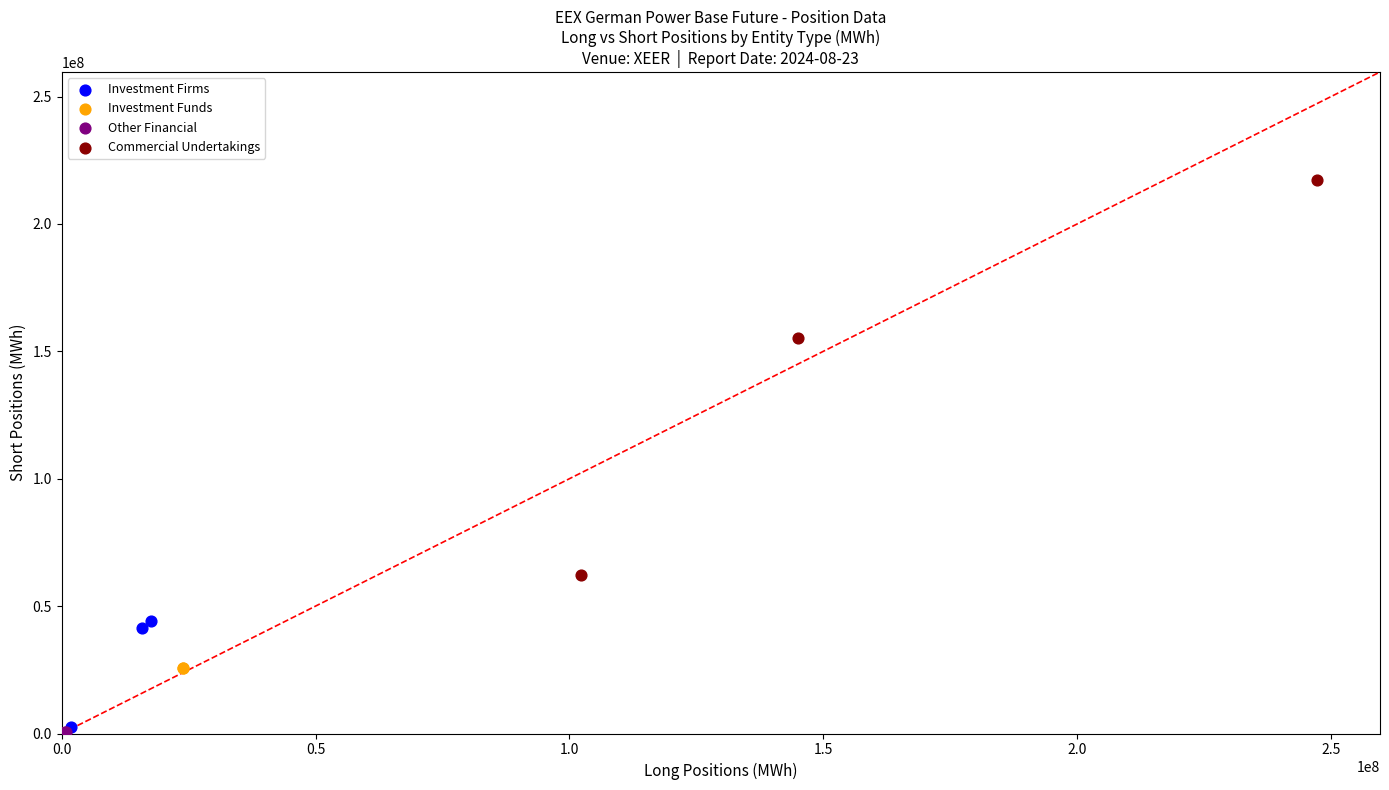

Which series reaches the maximum Y coordinate?

Commercial Undertakings